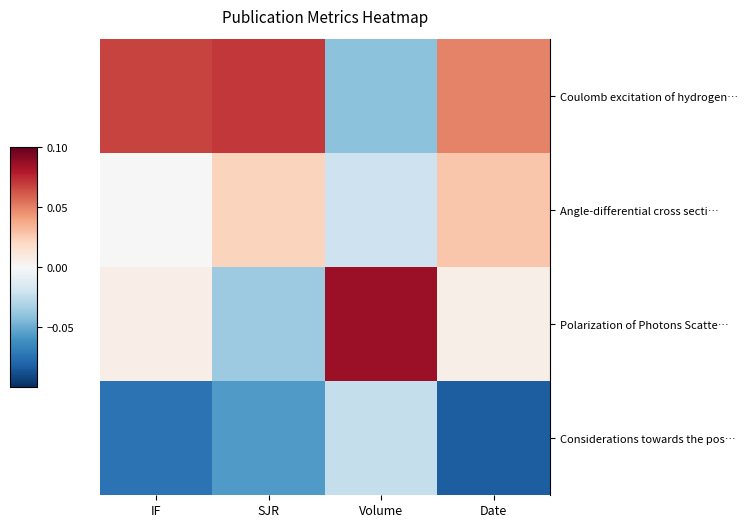

At which category is the sum across all series the highest?

Date